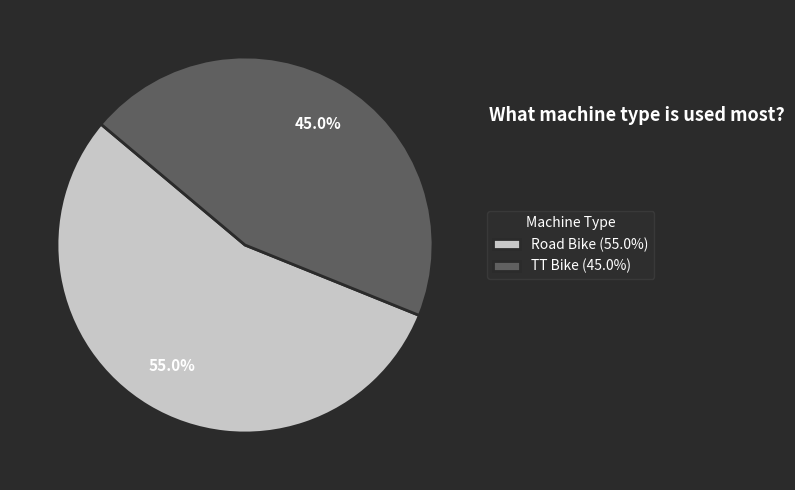

Which category has the smallest portion of the pie?

TT Bike